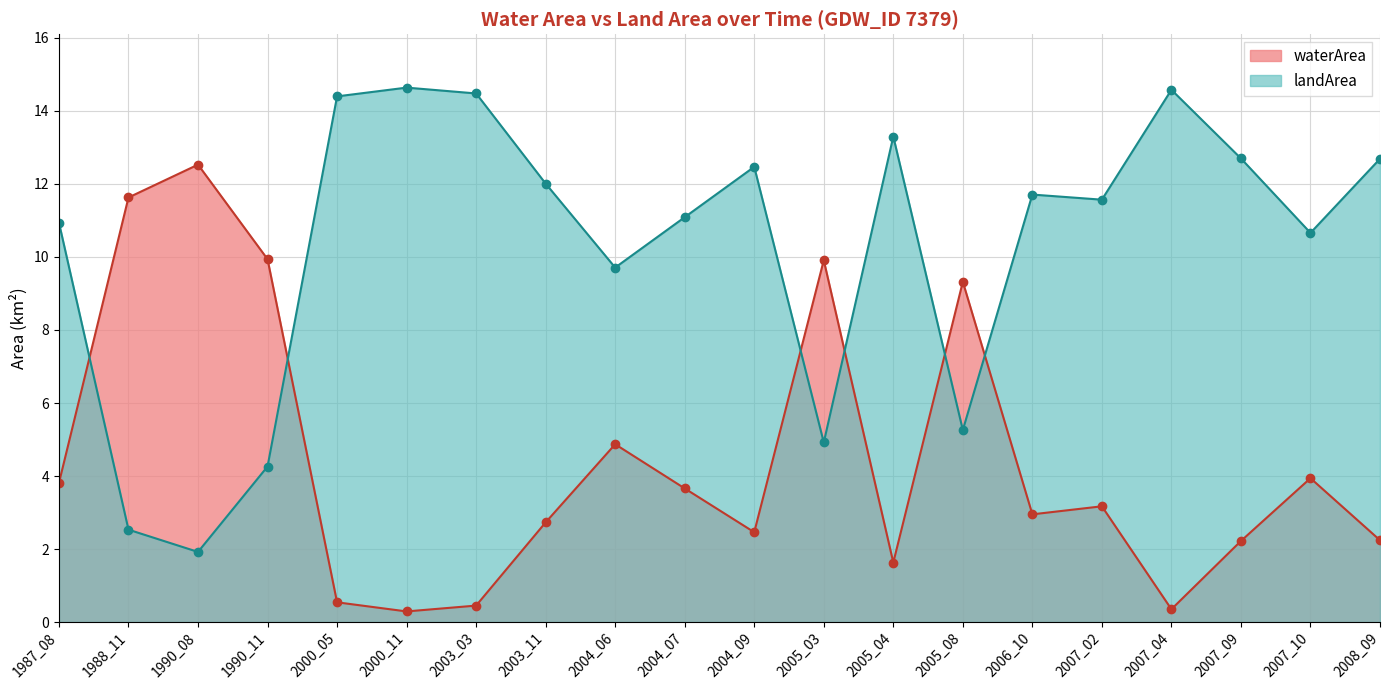

Rank the categories by waterArea value from lowest to highest.

2000_11, 2007_04, 2003_03, 2000_05, 2005_04, 2007_09, 2008_09, 2004_09, 2003_11, 2006_10, 2007_02, 2004_07, 1987_08, 2007_10, 2004_06, 2005_08, 2005_03, 1990_11, 1988_11, 1990_08